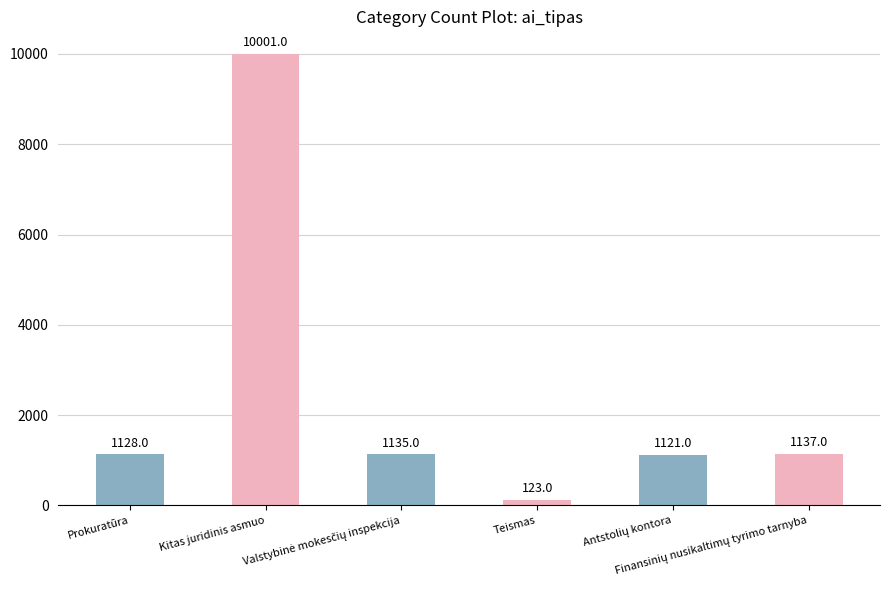

What is the average value?

2441